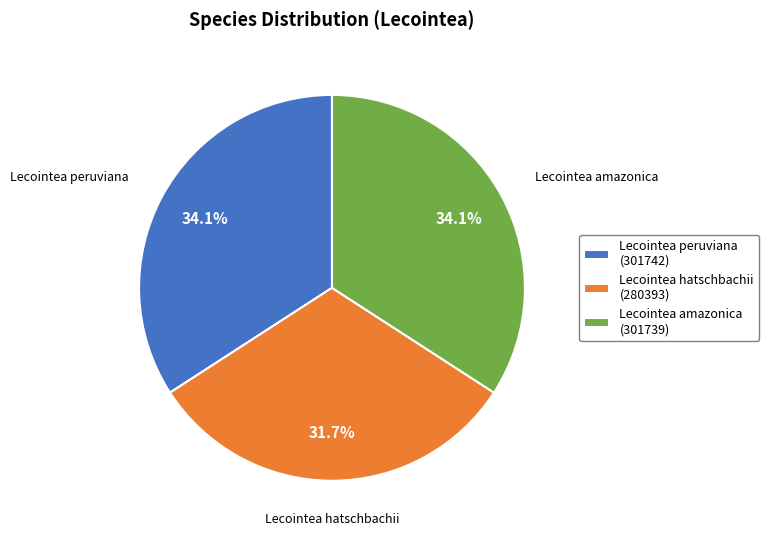

To the nearest percent, what portion does Lecointea peruviana represent?

34%